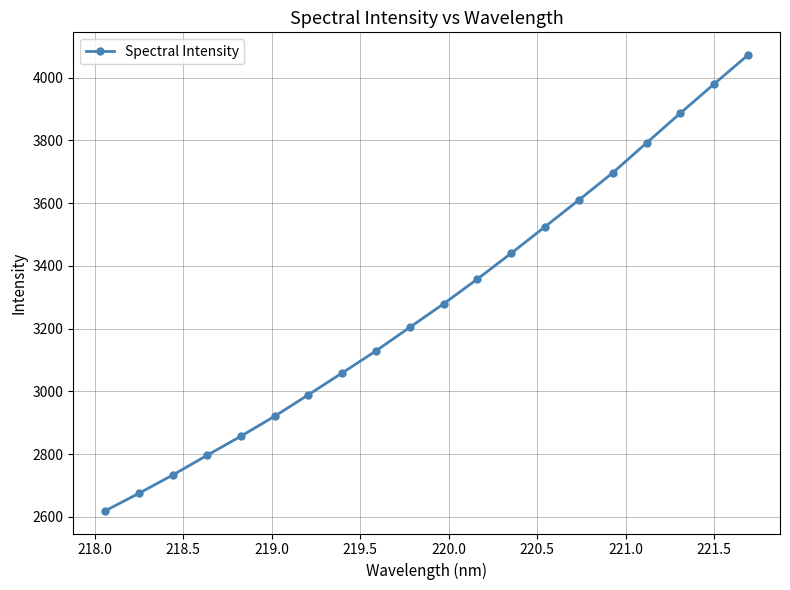

True or false: the data has more than 1 interior local peaks.

False